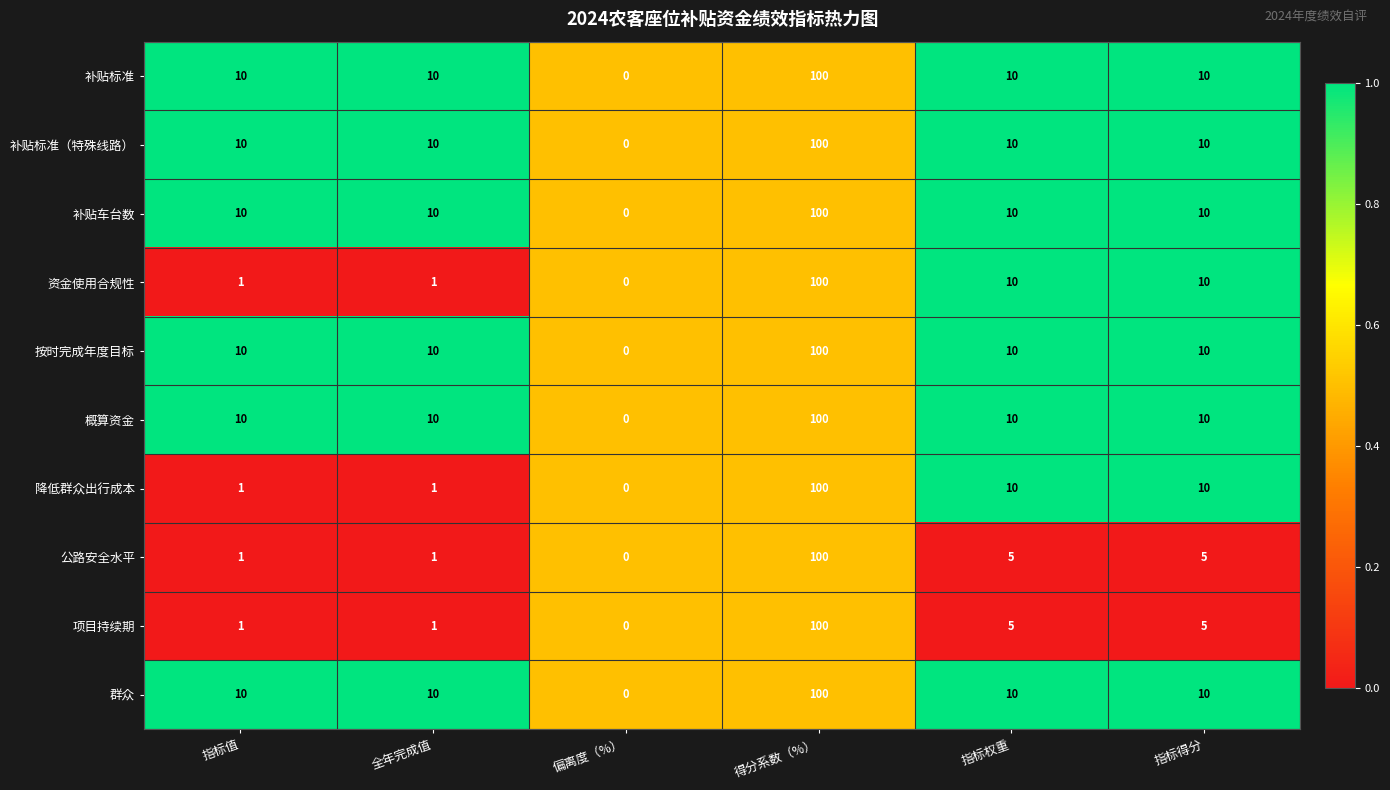

The value of 补贴标准 at 指标值 is 10. True or false?

True